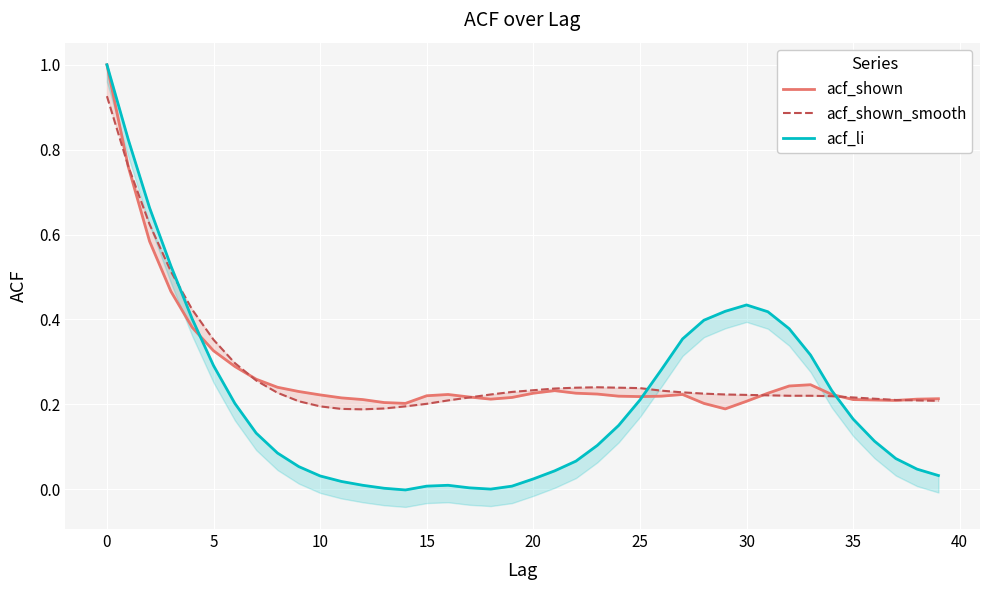

At which category does acf_li reach its first local valley?

14